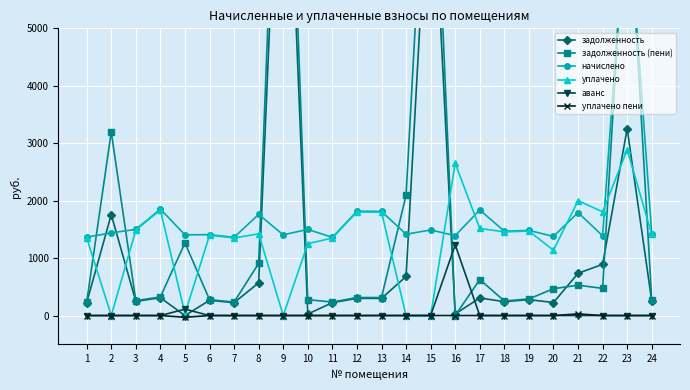

What are all the series names shown in the legend?

задолженность, задолженность (пени), начислено, уплачено, аванс, уплачено пени